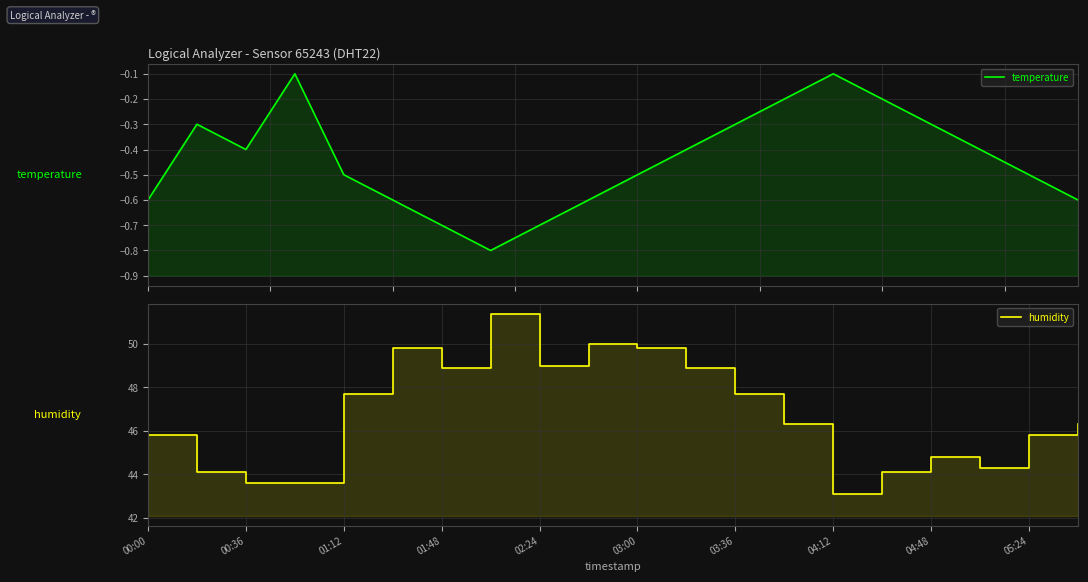

True or false: temperature has a value of -0.4 at 00:36.

False